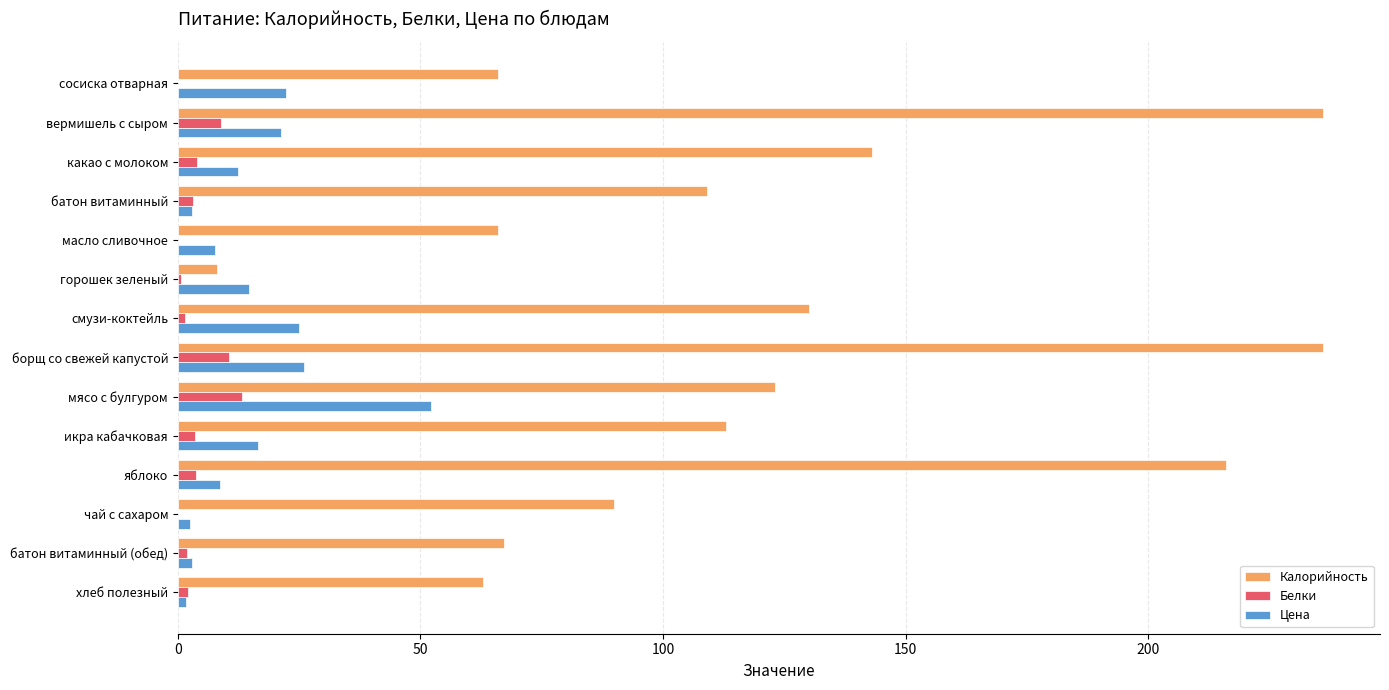

What are all the series names shown in the legend?

Калорийность, Белки, Цена